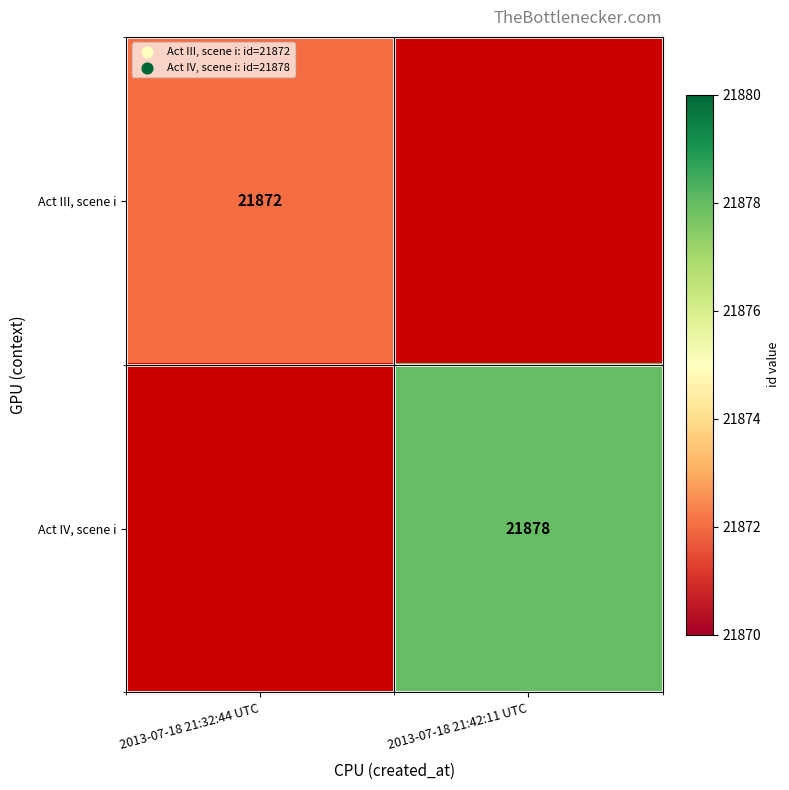

The value of Act IV, scene i at 2013-07-18 21:42:11 UTC is 21878. True or false?

True